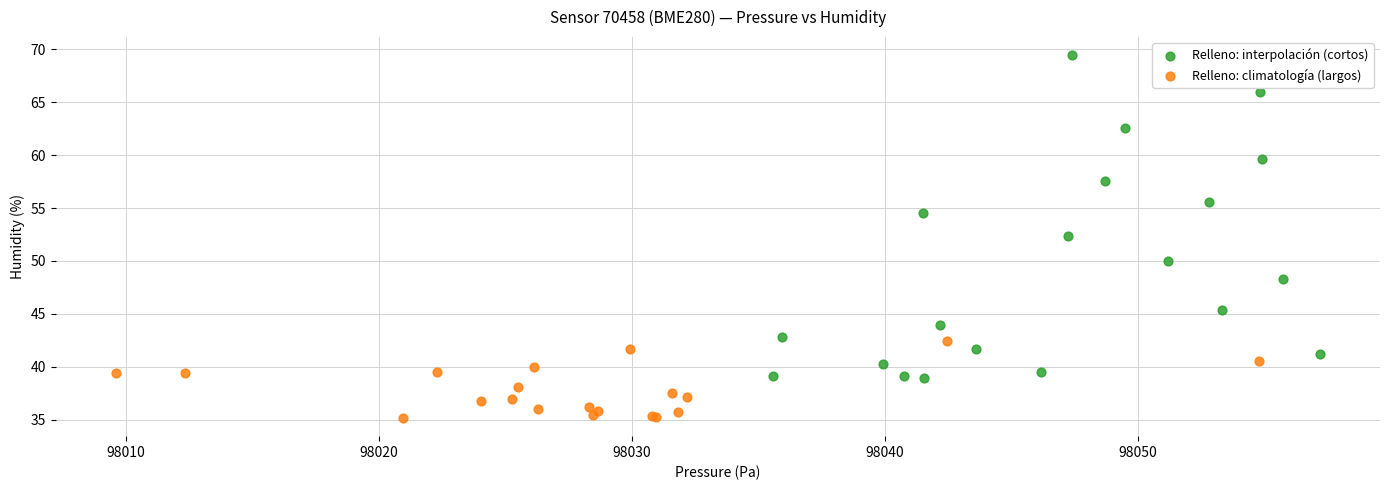

Which series has the largest Y range (max minus min)?

Relleno: interpolación (cortos)